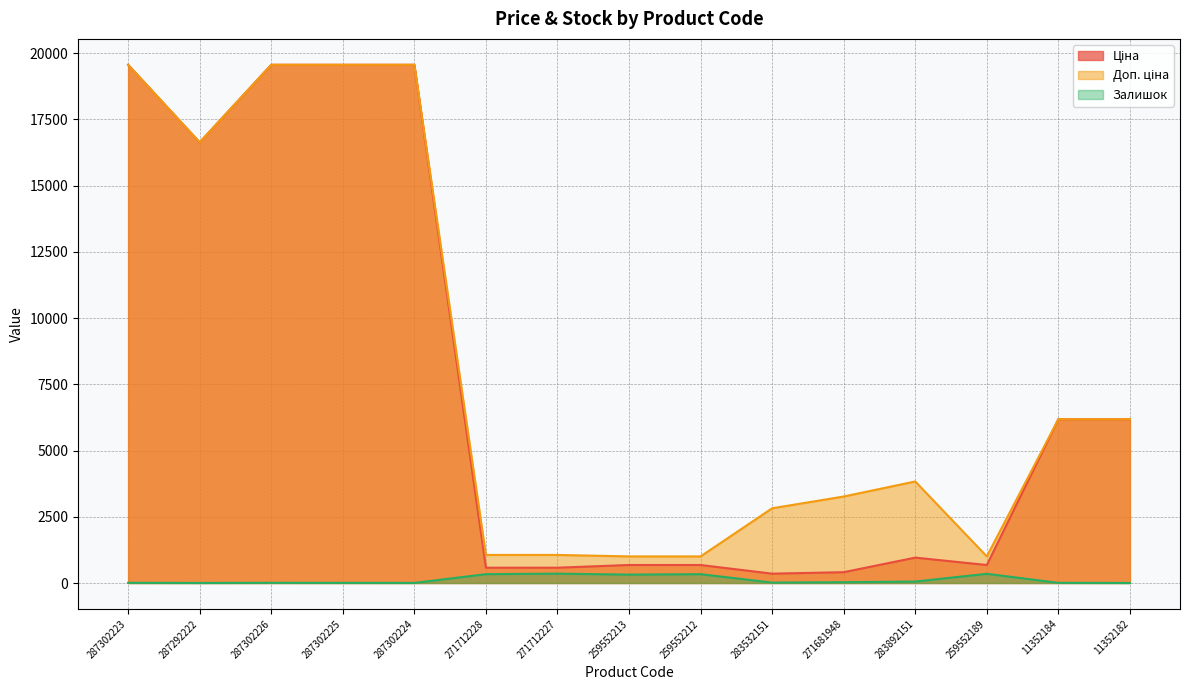

True or false: Доп. ціна and Залишок intersect in this chart.

False